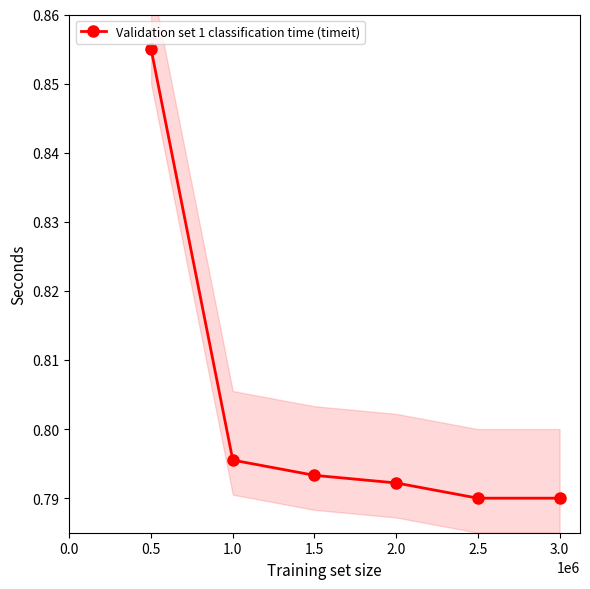

At which label does Validation set 1 classification time (timeit) reach its peak?

0.5